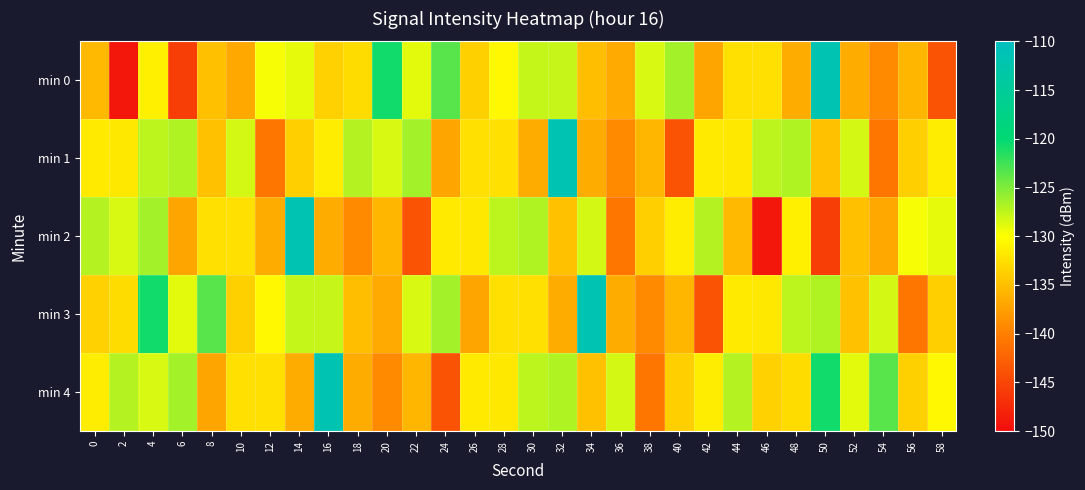

Which has a higher value, 22 or 2?

22